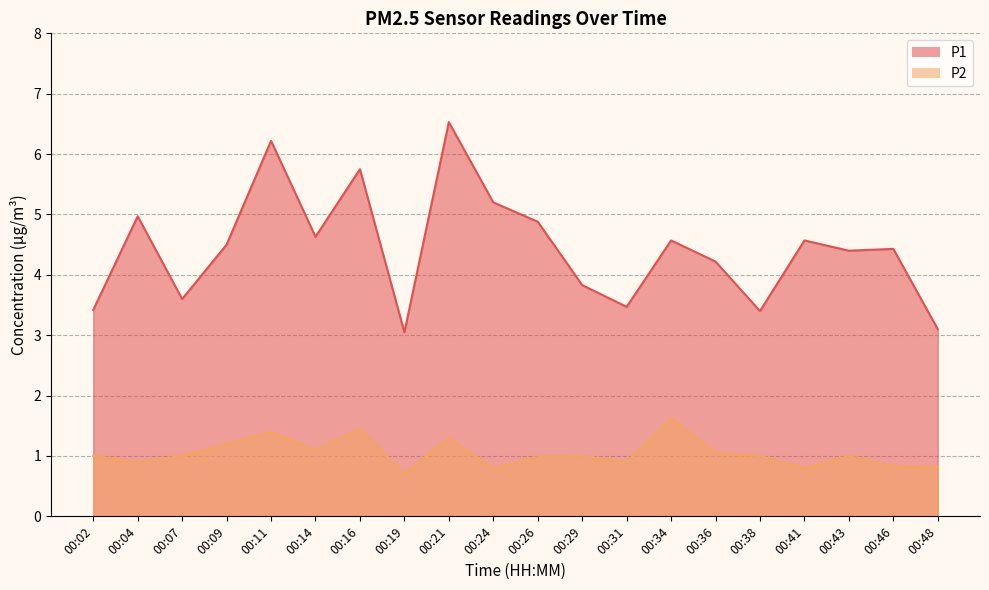

What is the difference between the second highest and second lowest values in the P1 series?

3.1